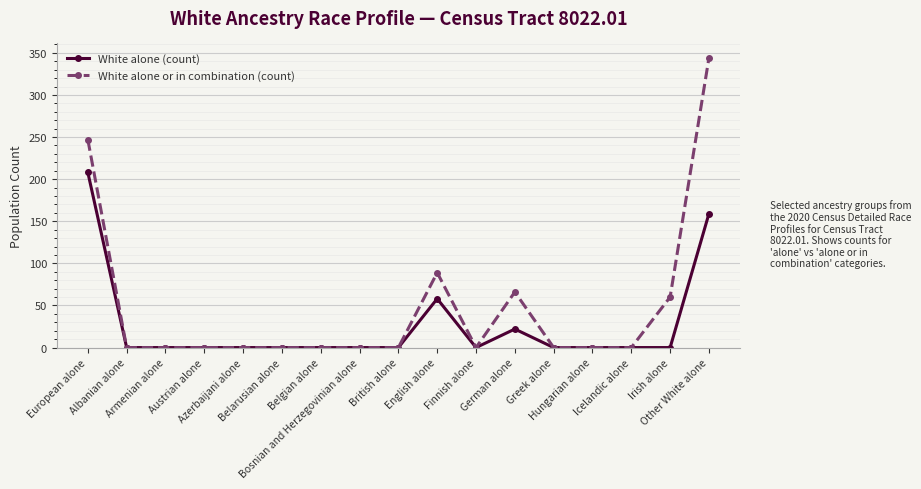

What is the maximum value shown in the chart?

344